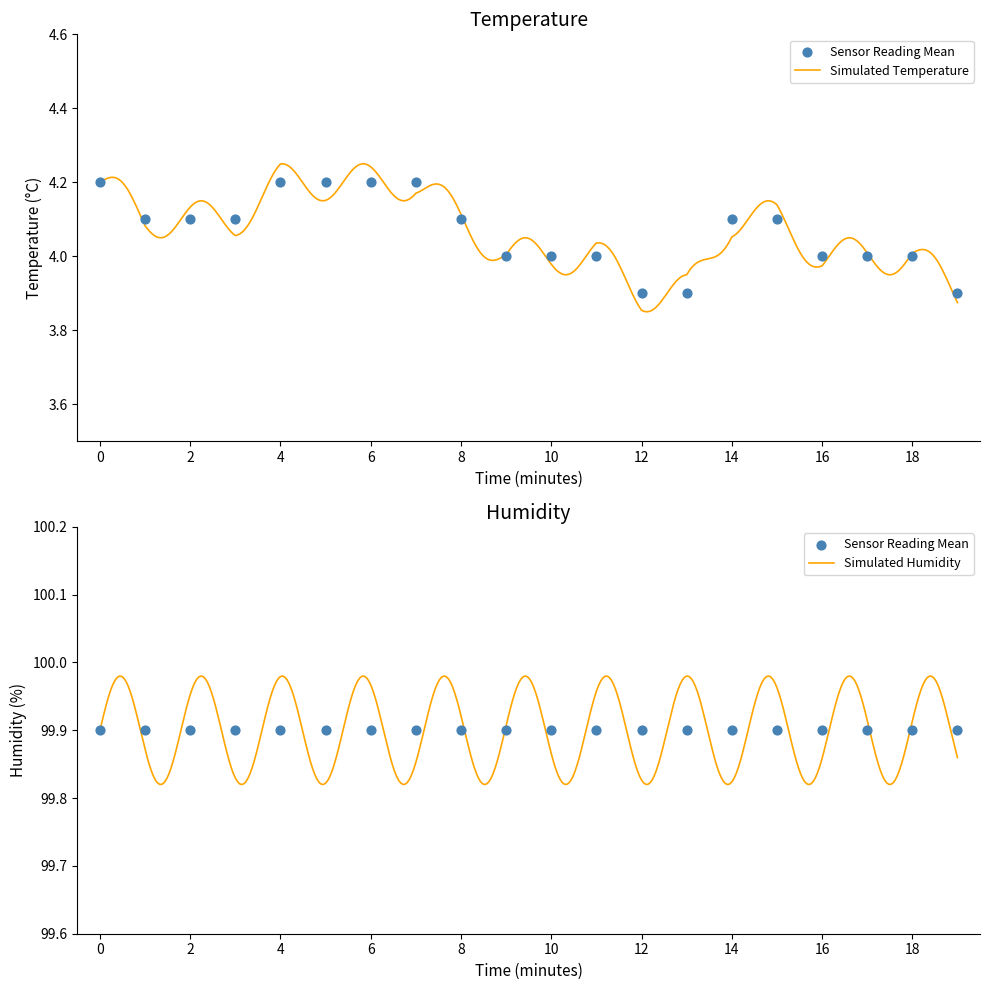

What is the ratio of the value at 05:00 to the value at 13:00?

1.1